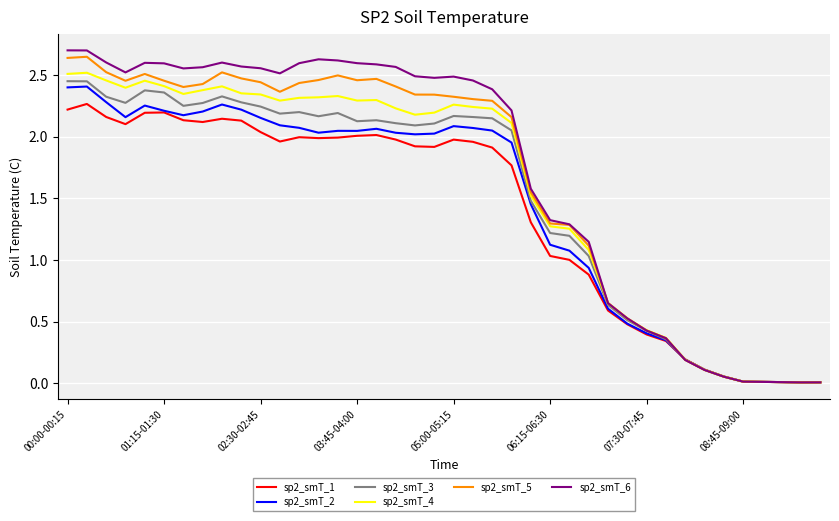

Which series has the widest spread of values?

sp2_smT_6